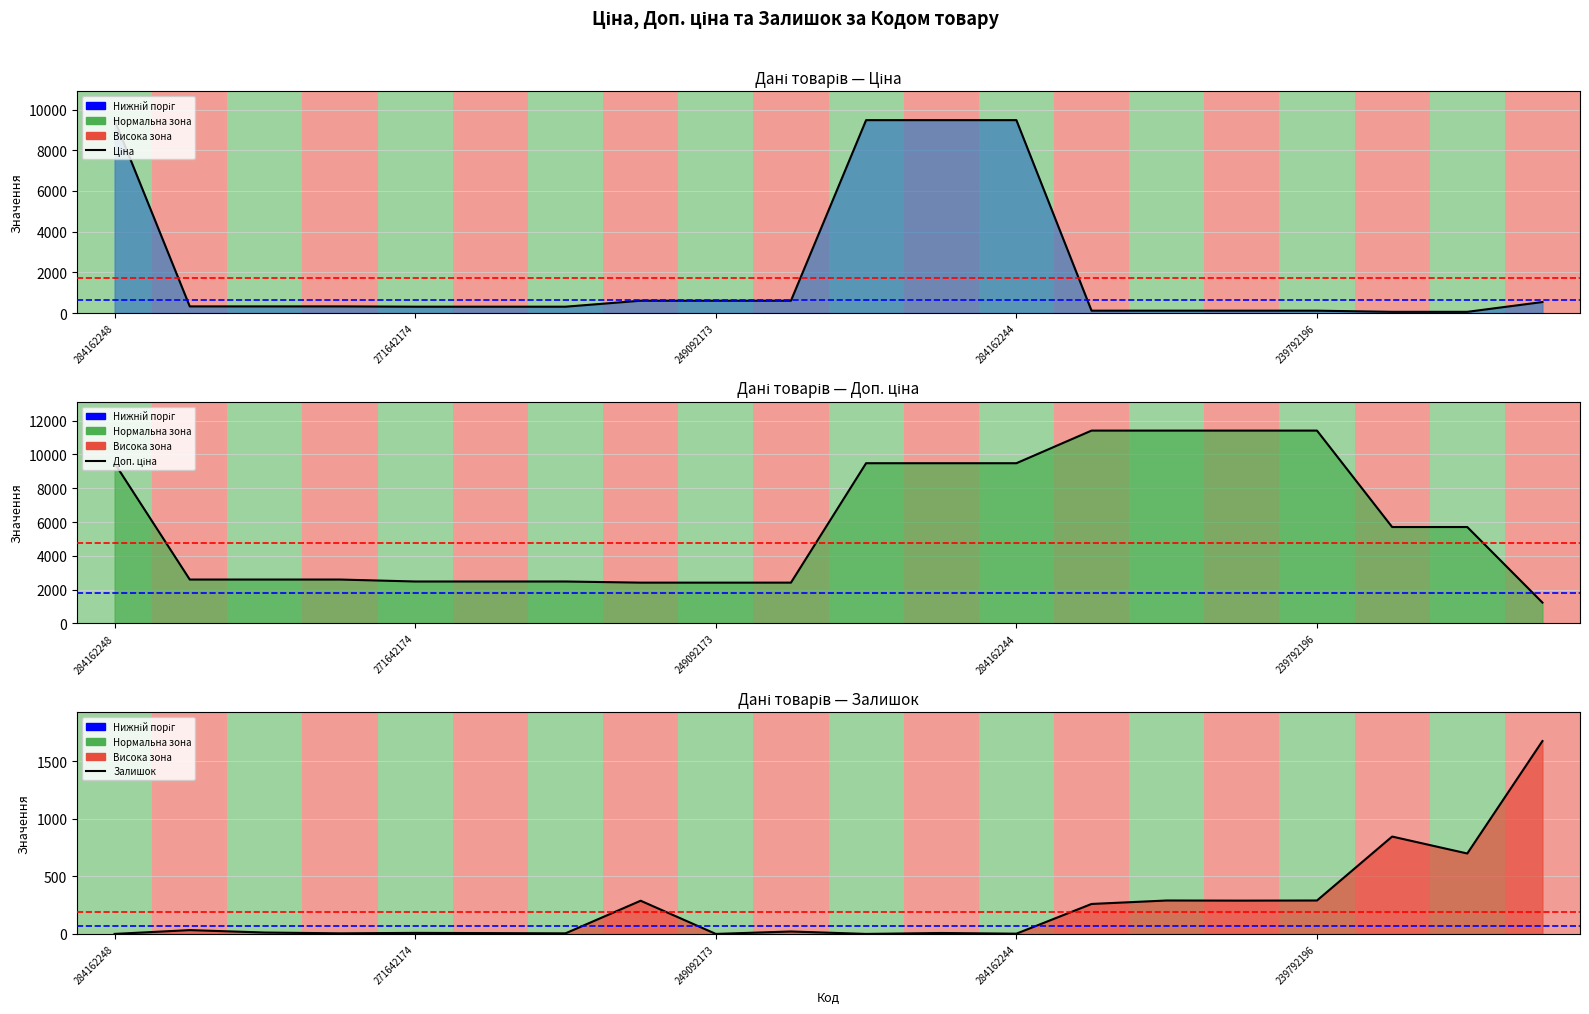

What is the sum of all Залишок (лінія) values?

4736.0